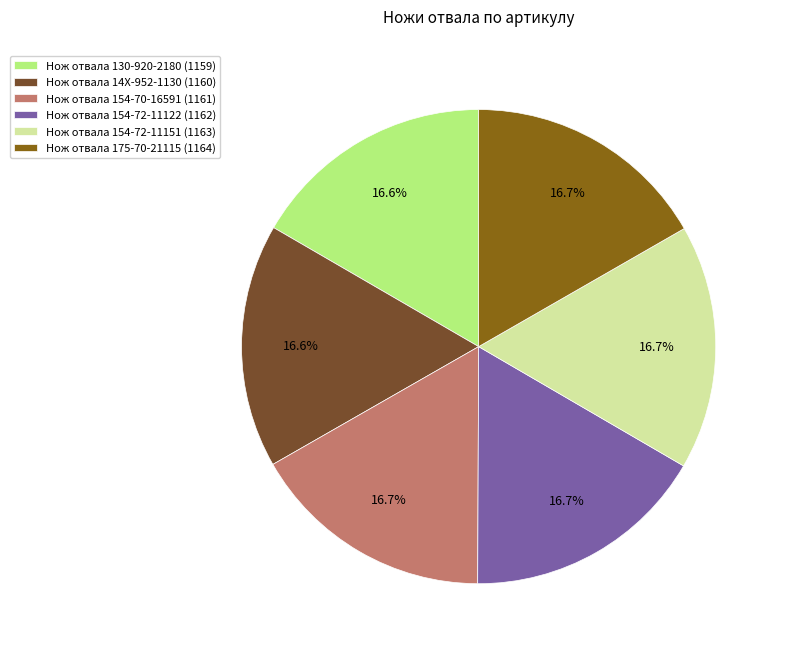

Is there any slice that represents more than half of the pie?

No